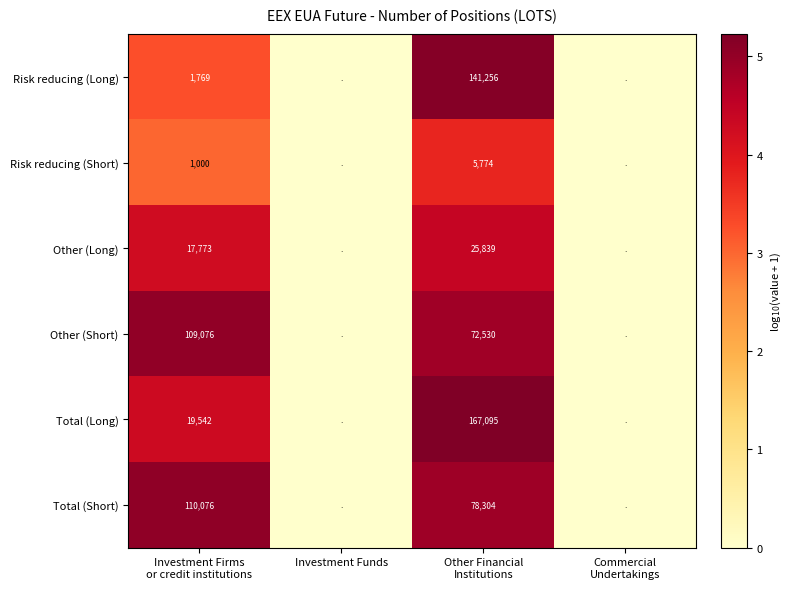

Which label corresponds to the smallest value in the chart?

Investment Funds